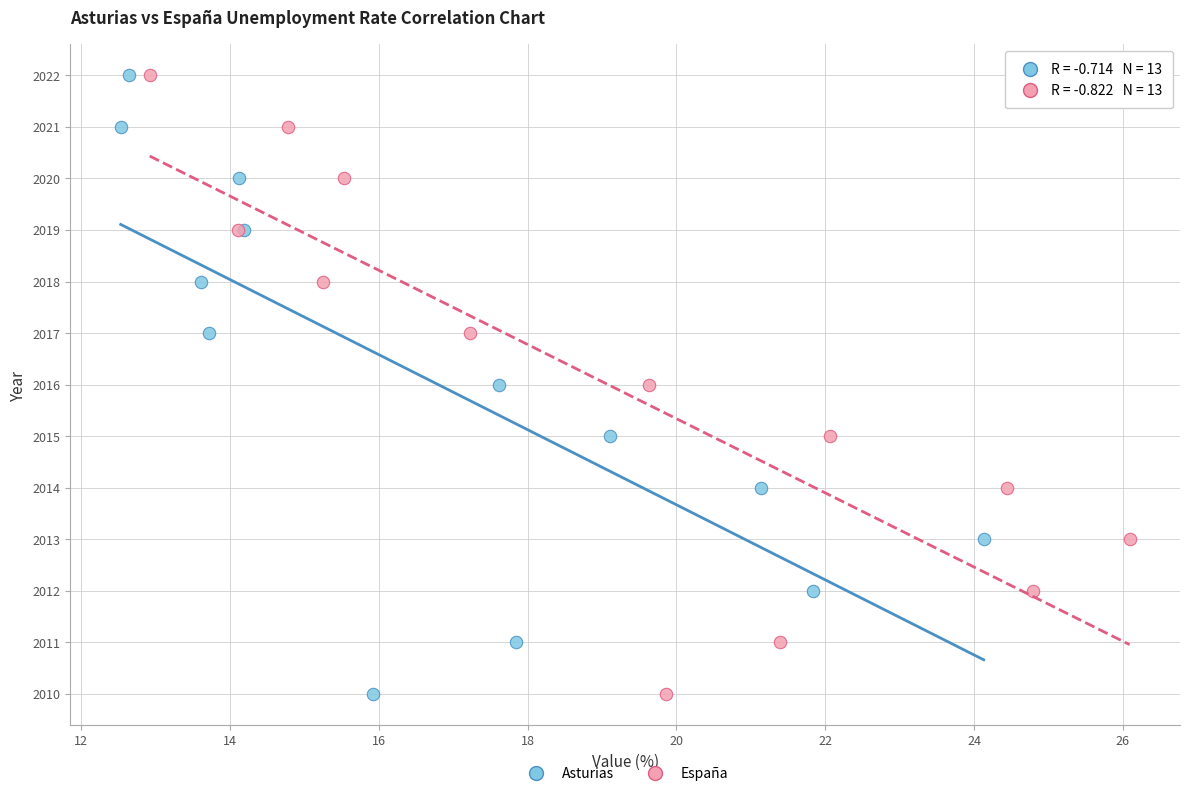

What are all the series names shown in the legend?

Asturias, España